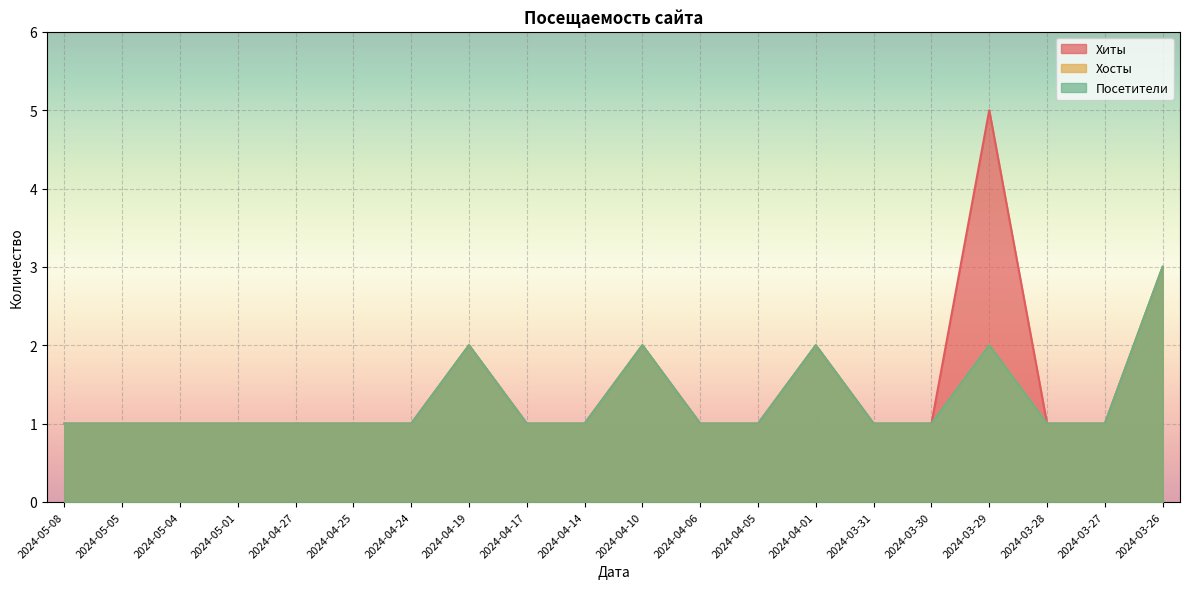

Count the Хосты values in the range 1 to 2.

19